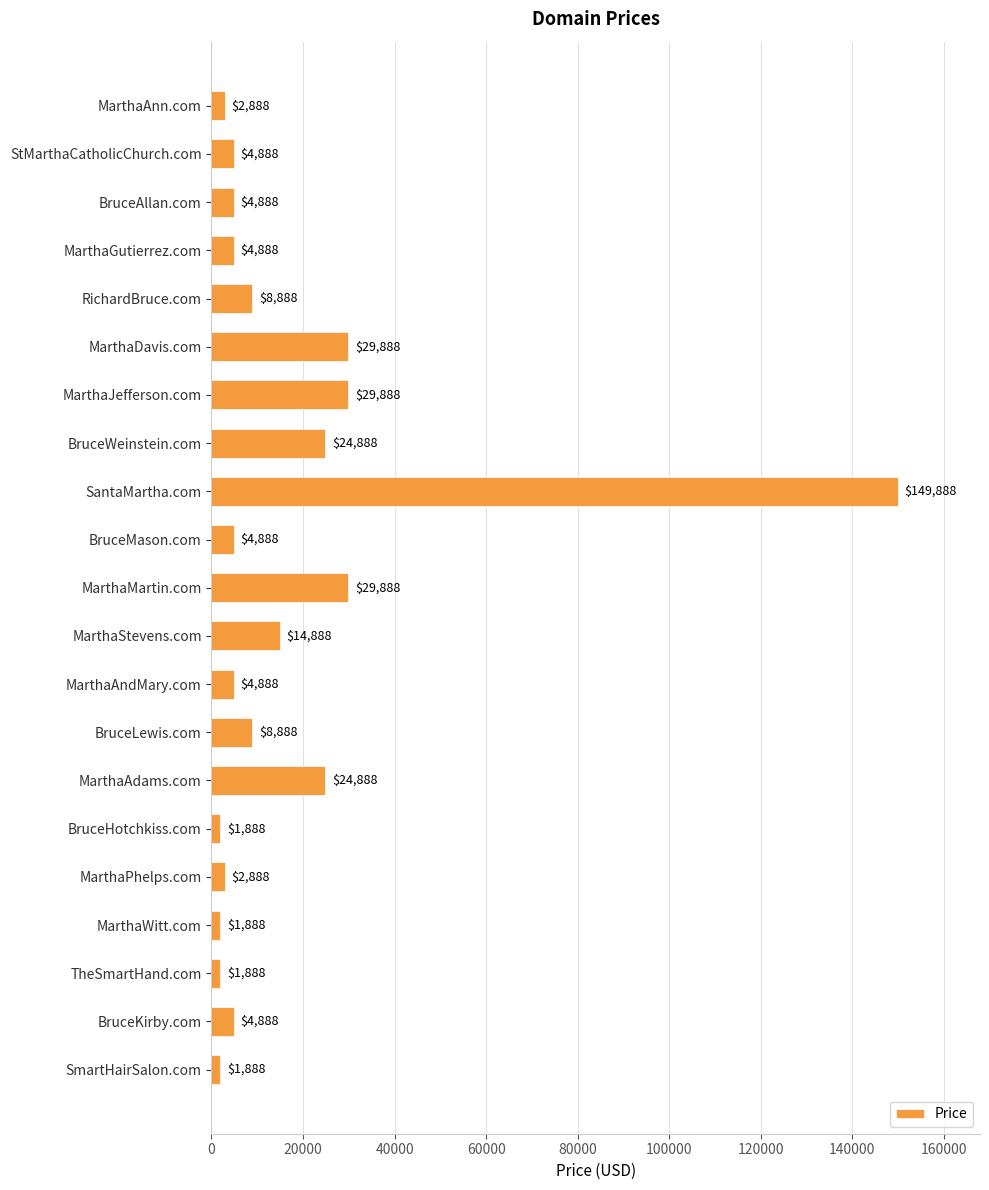

Approximately how many times larger is the value at RichardBruce.com compared to BruceMason.com?

1.8